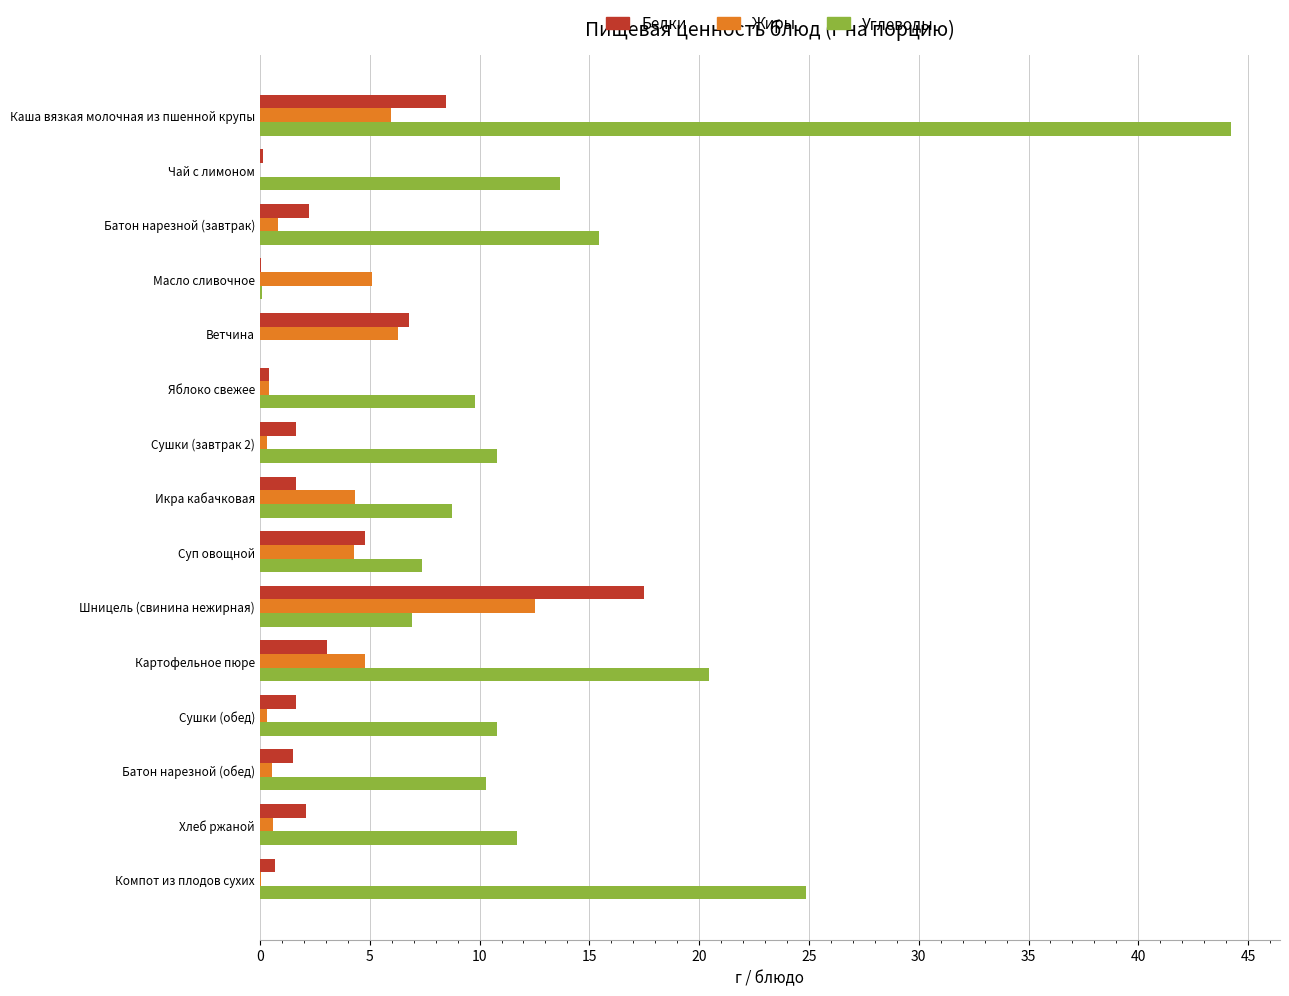

At which category is the sum across all series the highest?

Каша вязкая молочная из пшенной крупы